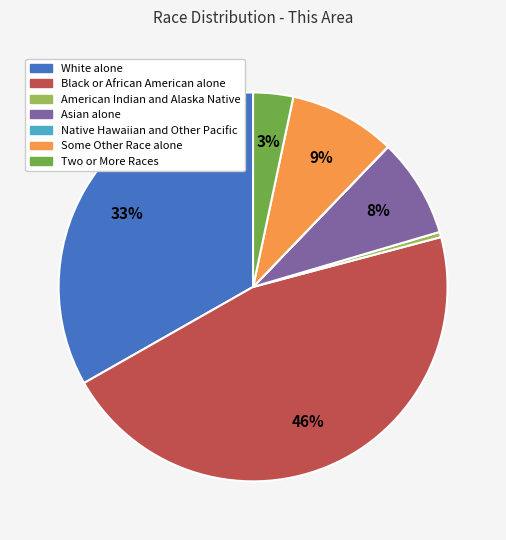

Which slice is the largest?

Black or African American alone